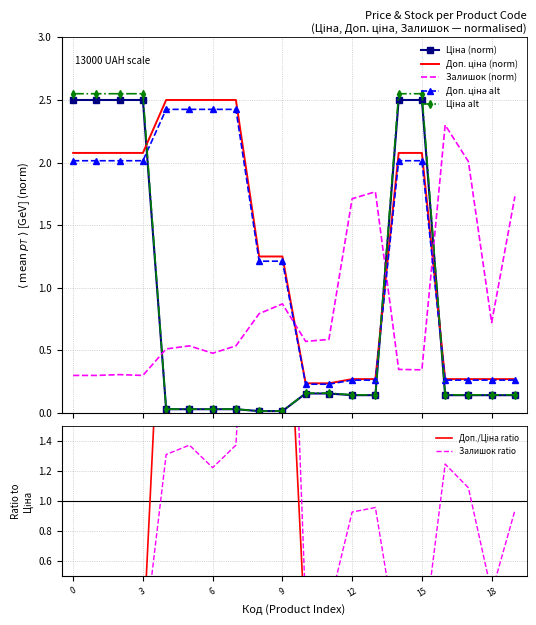

At 6, list the series in order from smallest to largest.

Ціна, Залишок, Доп. ціна